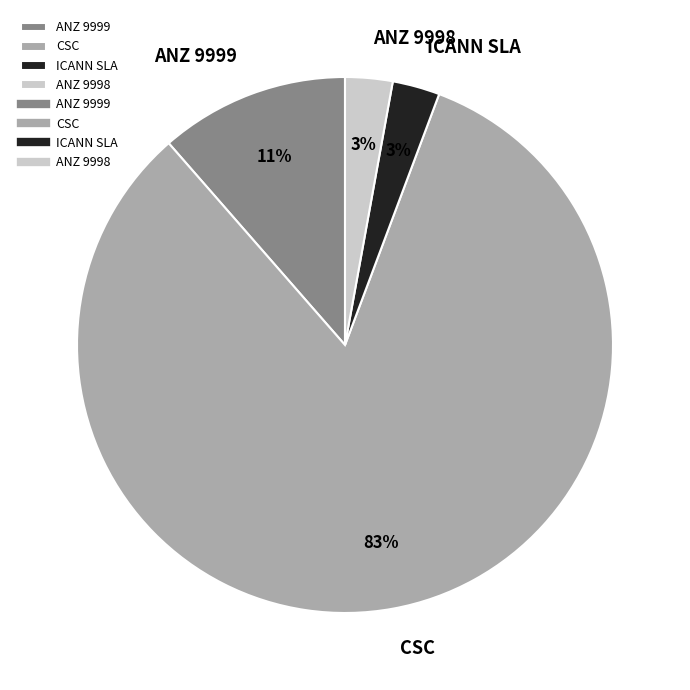

How many slices are in this pie chart?

4